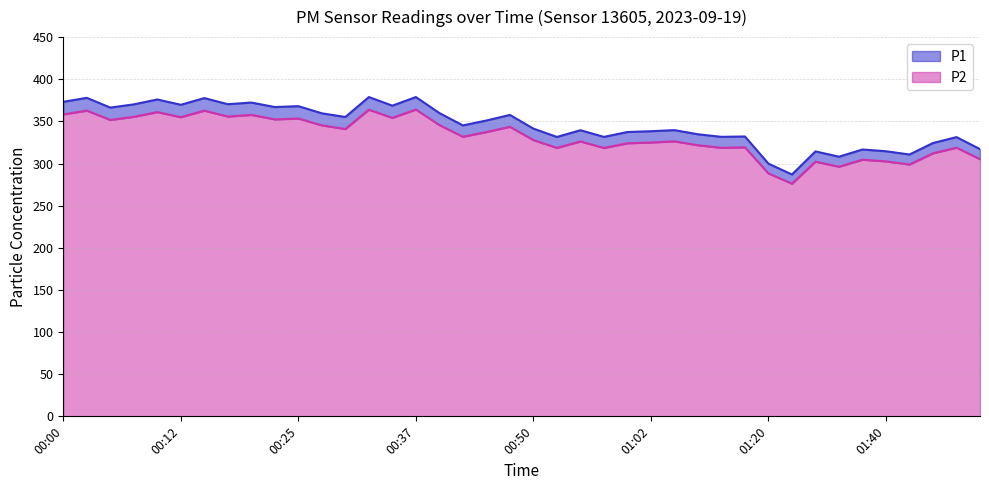

Is it true that P1 equals 317.1 at 01:53?

True